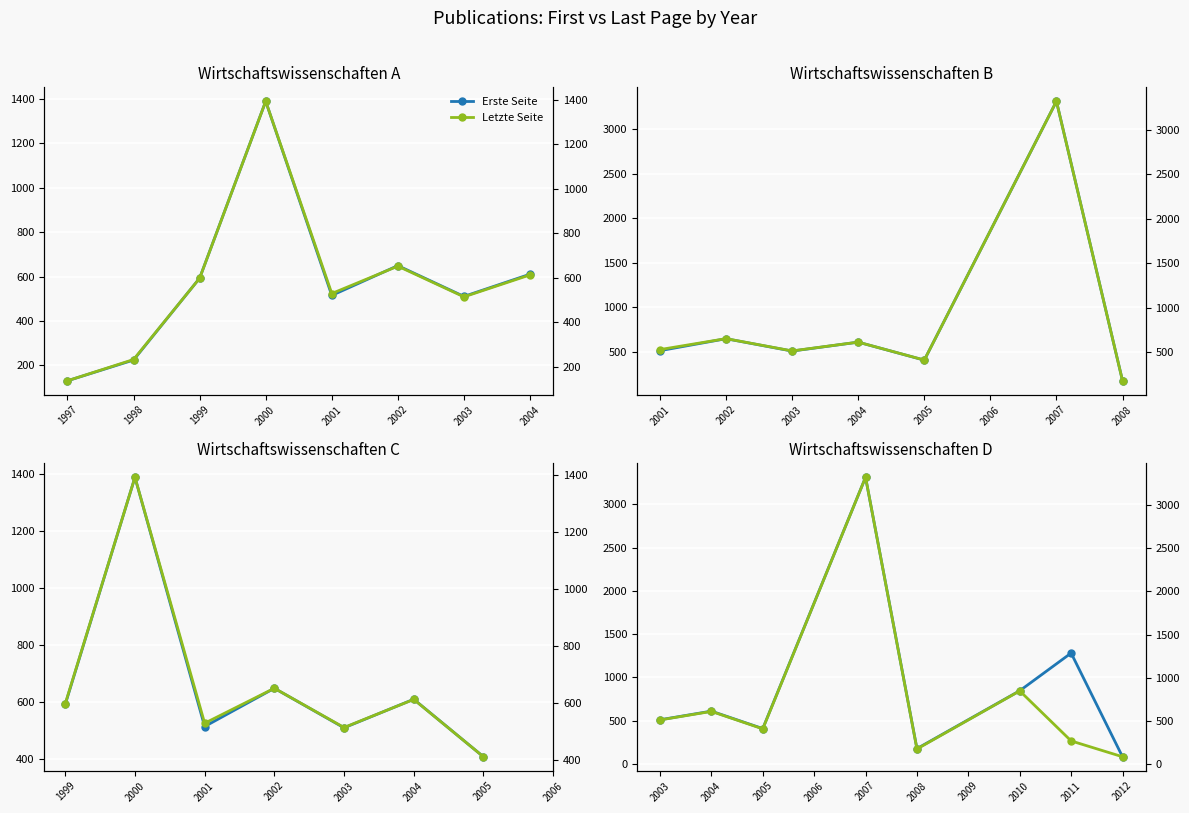

What is the value of the Erste Seite point at the 2nd from the left?

610.4